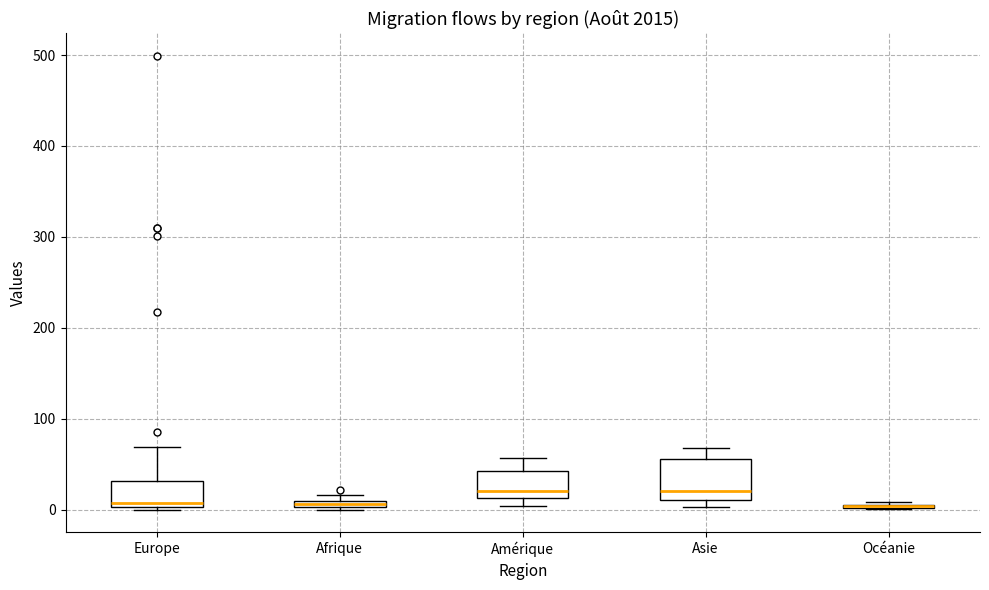

Comparing the boxes themselves (not the whiskers), which one is the tallest?

Asie